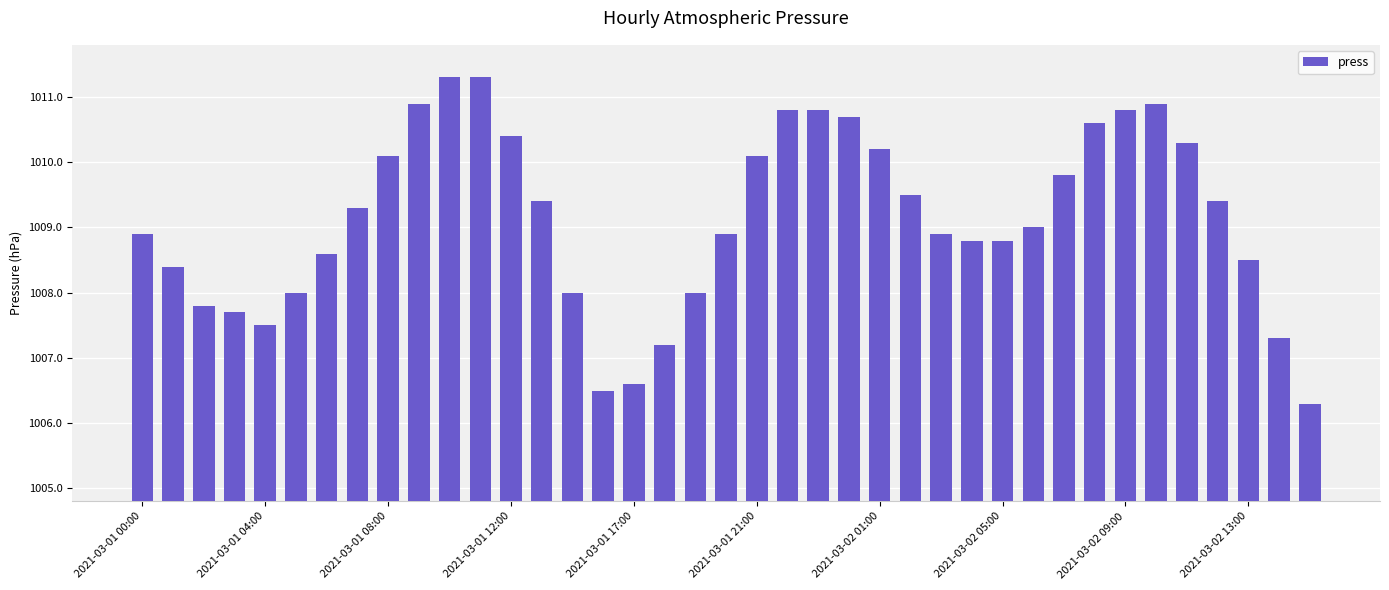

What is the value of the 30th bar from the left?

1009.0